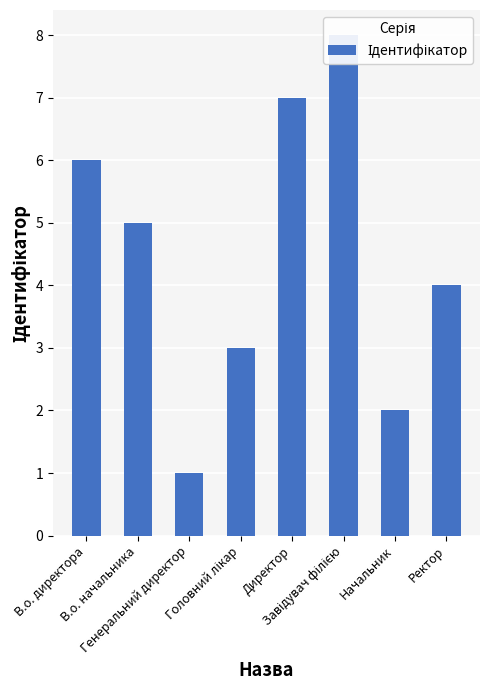

How many values are between 3 and 7?

5